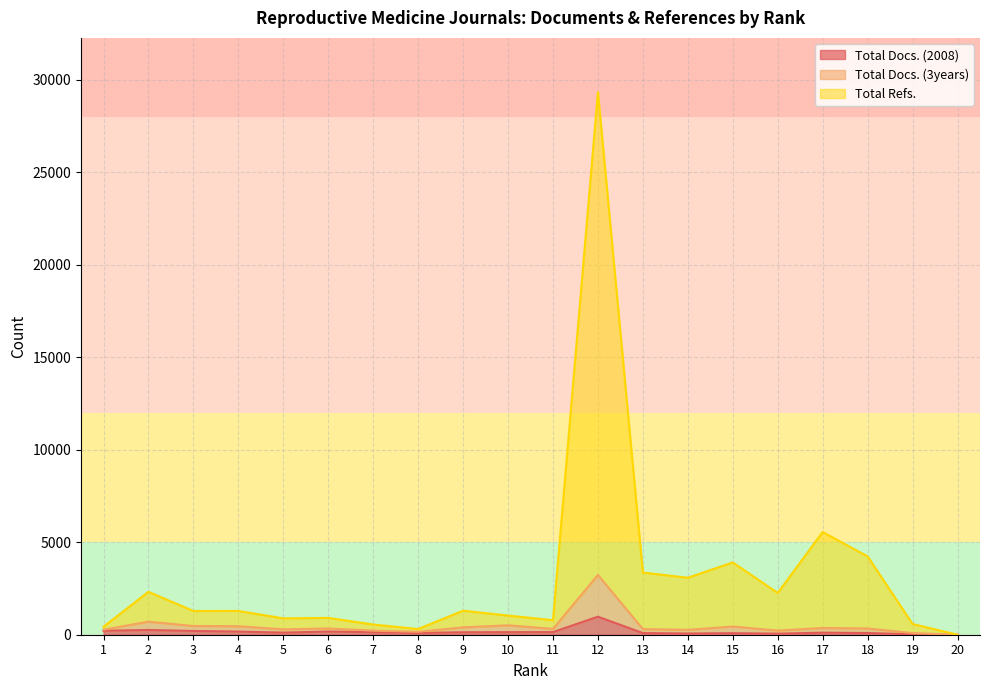

How many data points in Total Docs. (2008) are above 133?

9